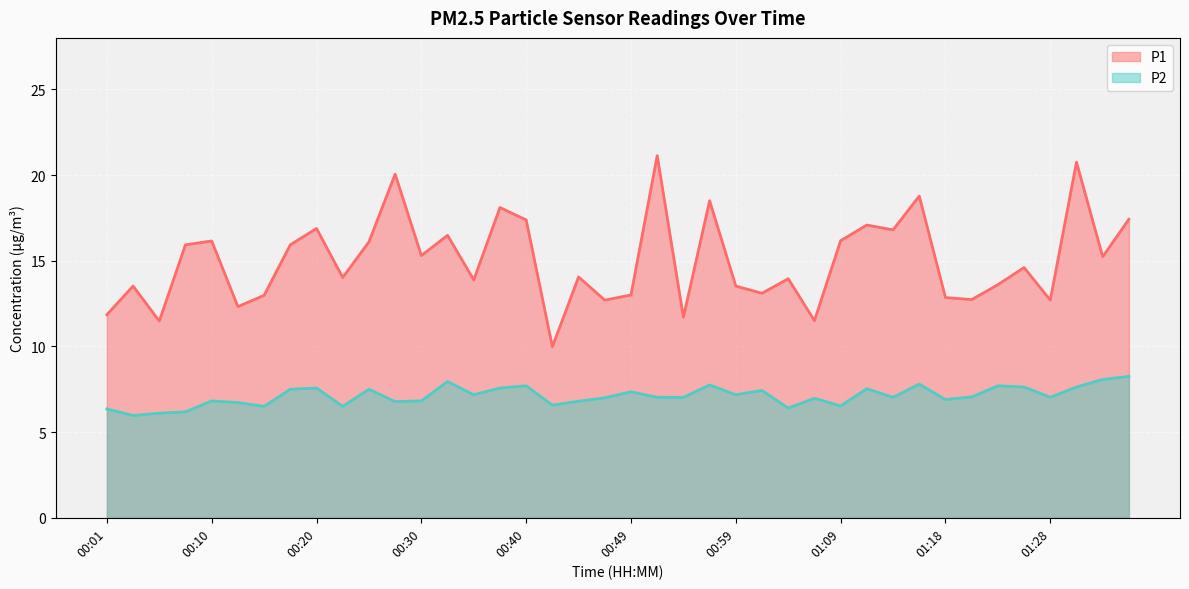

How many values in the P2 series exceed 7?

23